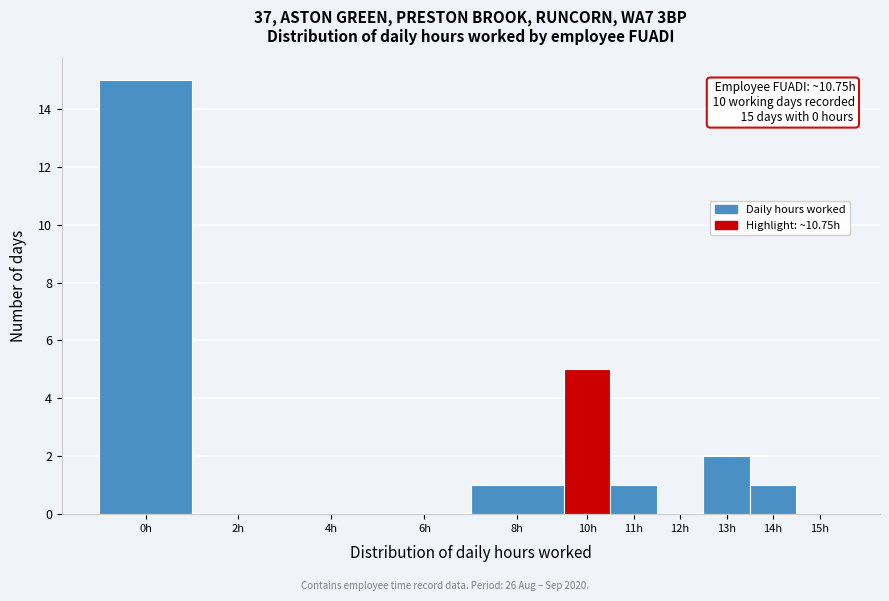

Reading left to right, what are all the values shown in this chart?

0h=15	2h=0	4h=0	6h=0	8h=1	10h=5	11h=1	12h=0	13h=2	14h=1	15h=0